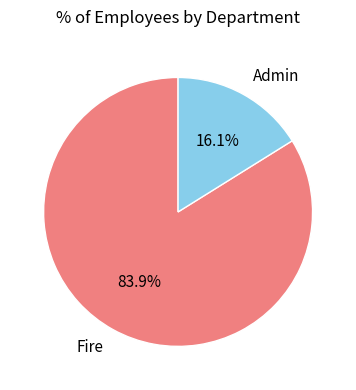

To the nearest percent, what is the difference between the Fire and Admin slice percentages?

68%